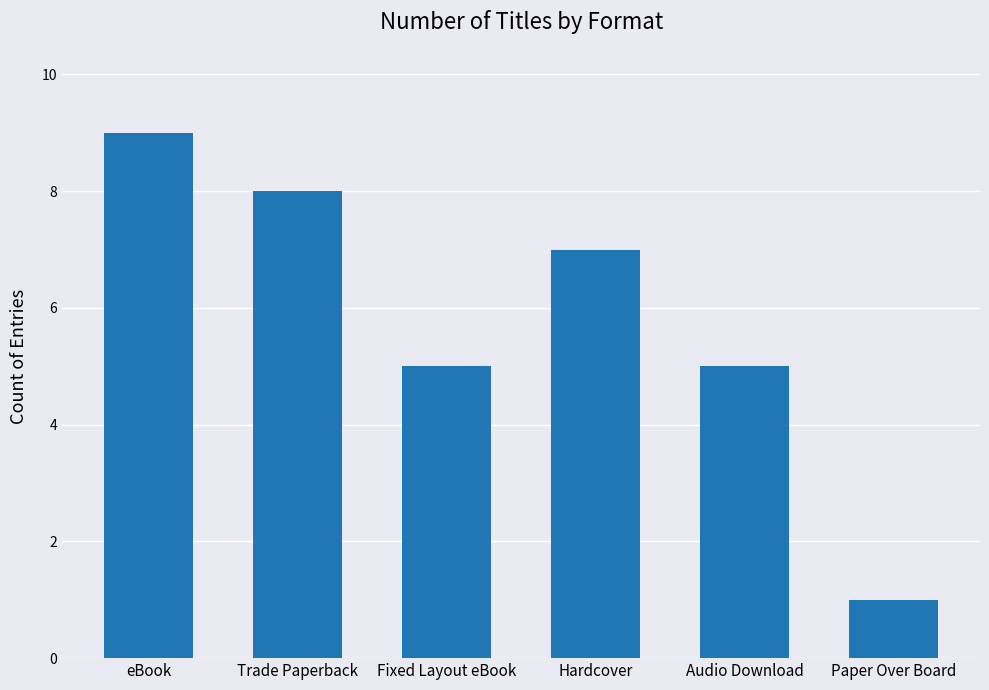

What is the value of the 1st bar from the left?

9